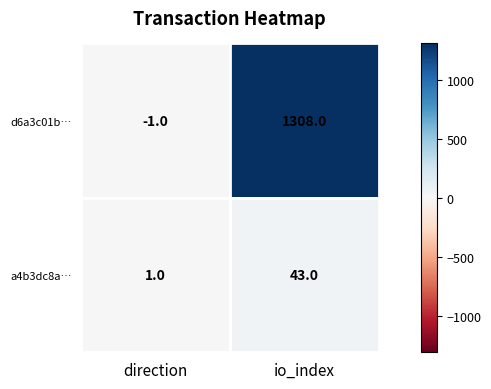

At which category is the sum across all series the highest?

io_index